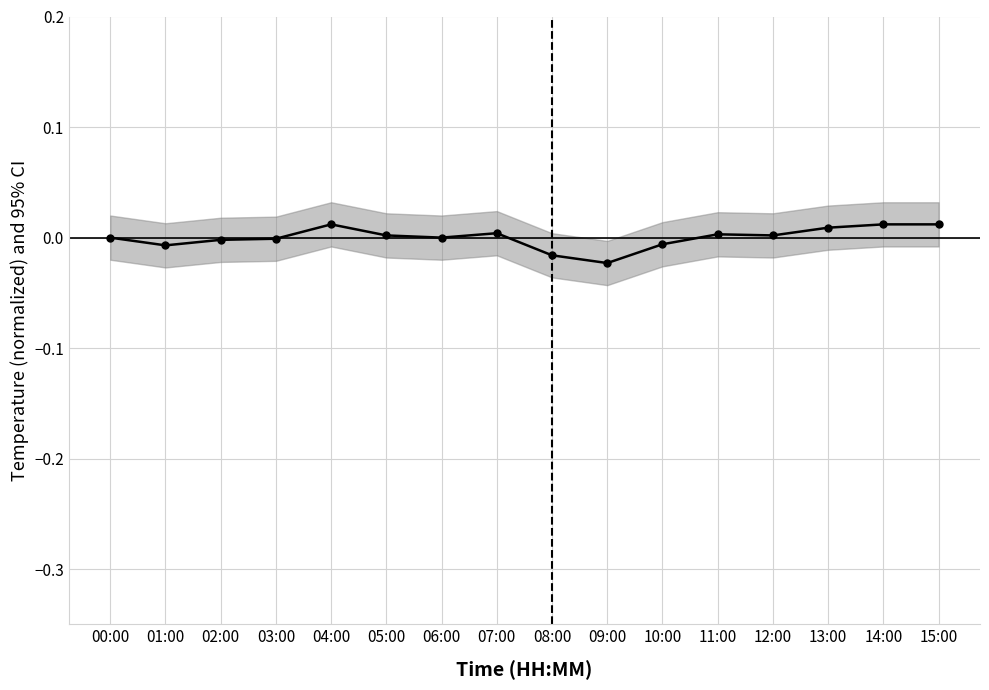

How many categories are shown in the chart?

16